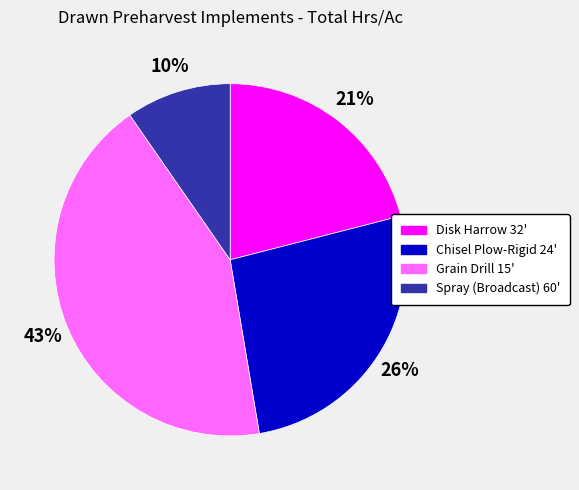

Does Spray (Broadcast) 60' represent more than half of the total?

No